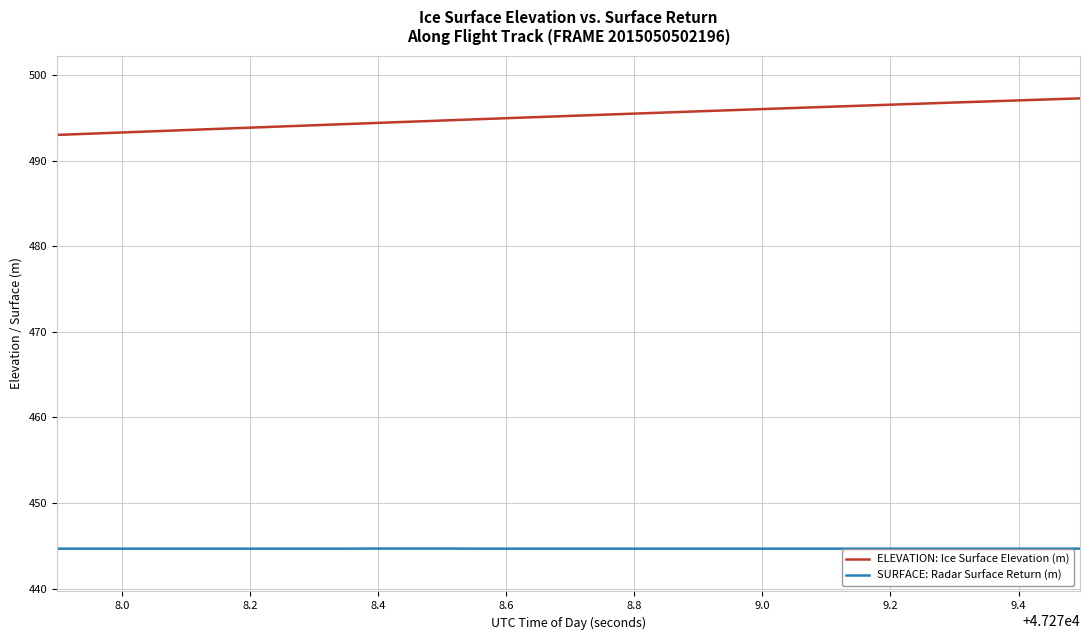

What are all the series names shown in the legend?

ELEVATION: Ice Surface Elevation (m), SURFACE: Radar Surface Return (m)